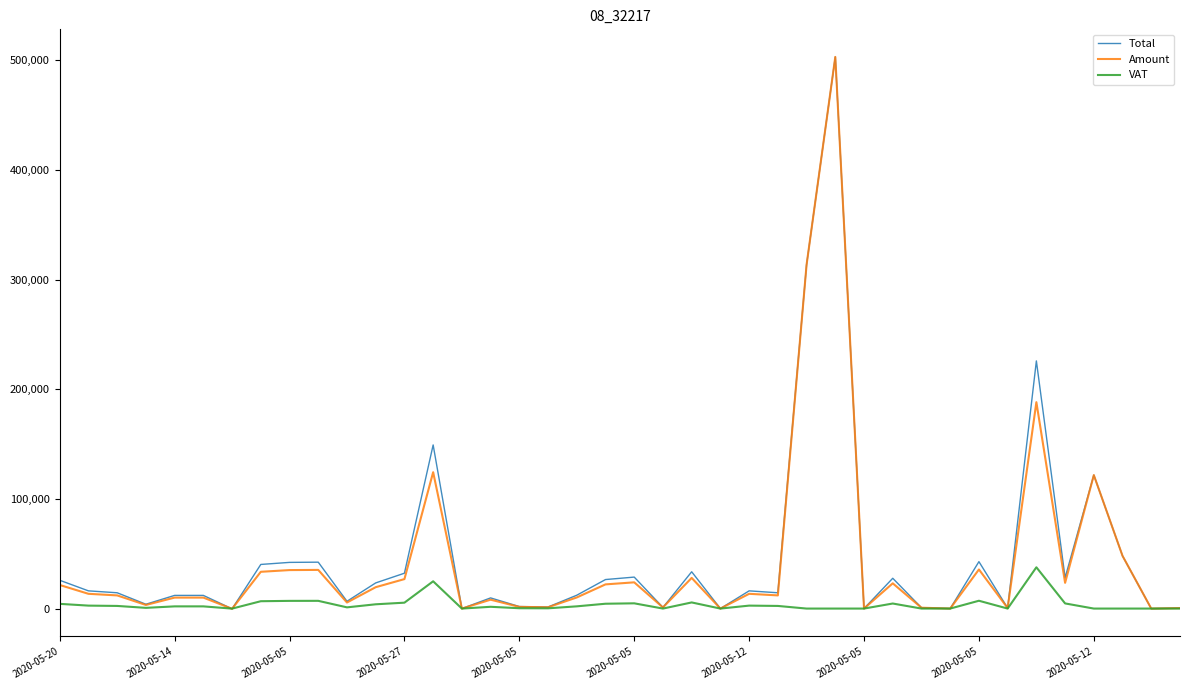

Count the number of categories in the chart.

40